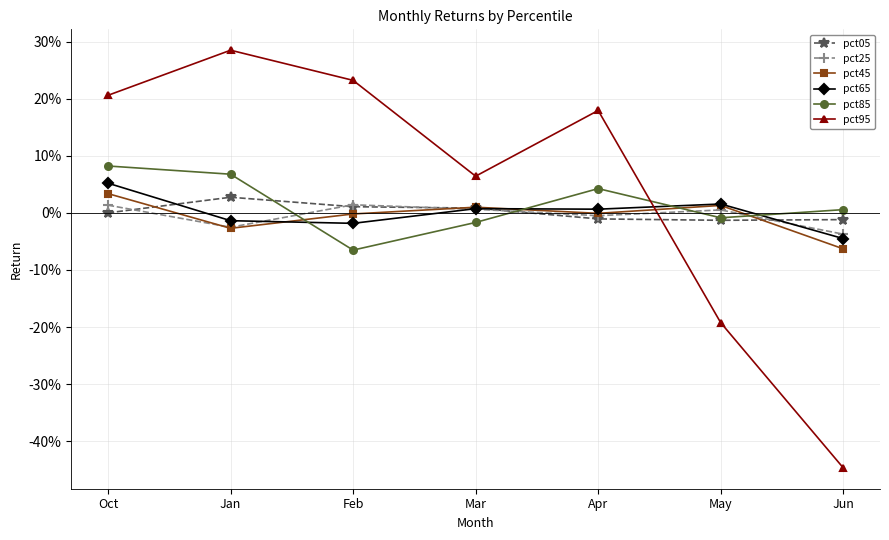

Reading left to right, what are all the values shown in this chart?

pct05: Oct=0.0	Jan=0.0	Feb=0.0	Mar=0.0	Apr=-0.0	May=-0.0	Jun=-0.0
pct25: Oct=0.0	Jan=-0.0	Feb=0.0	Mar=0.0	Apr=-0.0	May=0.0	Jun=-0.0
pct45: Oct=0.0	Jan=-0.0	Feb=-0.0	Mar=0.0	Apr=-0.0	May=0.0	Jun=-0.1
pct65: Oct=0.1	Jan=-0.0	Feb=-0.0	Mar=0.0	Apr=0.0	May=0.0	Jun=-0.0
pct85: Oct=0.1	Jan=0.1	Feb=-0.1	Mar=-0.0	Apr=0.0	May=-0.0	Jun=0.0
pct95: Oct=0.2	Jan=0.3	Feb=0.2	Mar=0.1	Apr=0.2	May=-0.2	Jun=-0.4